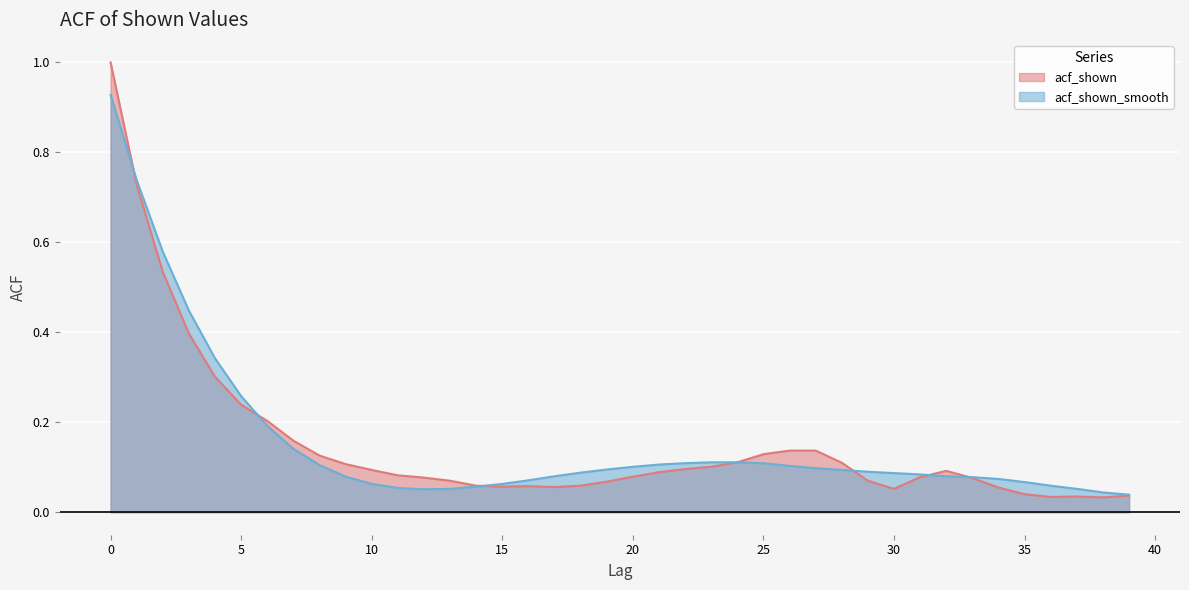

How many data points does each series have?

40